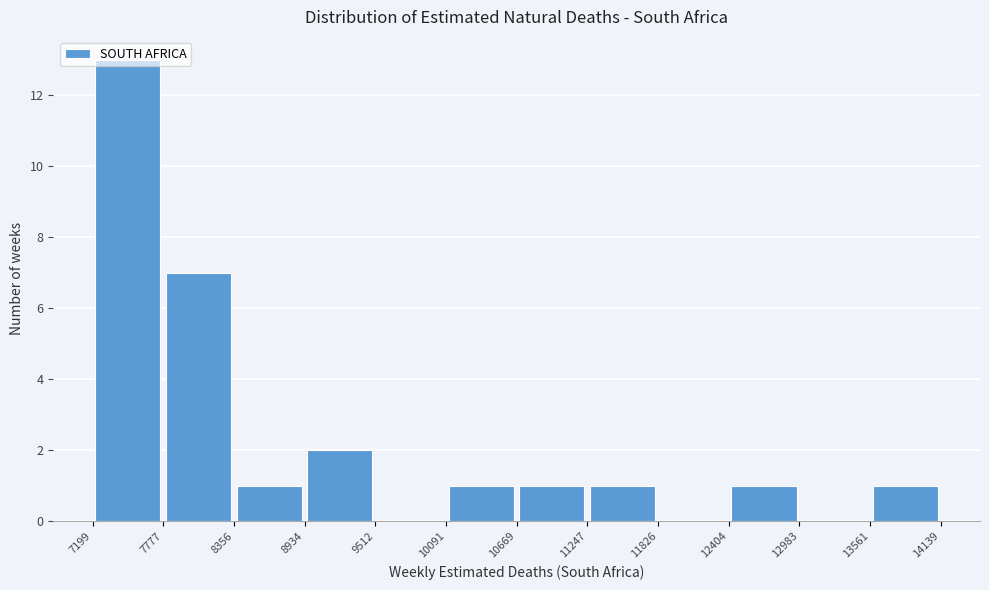

Over which range of the x-axis is the bar tallest?

7199 to 7777